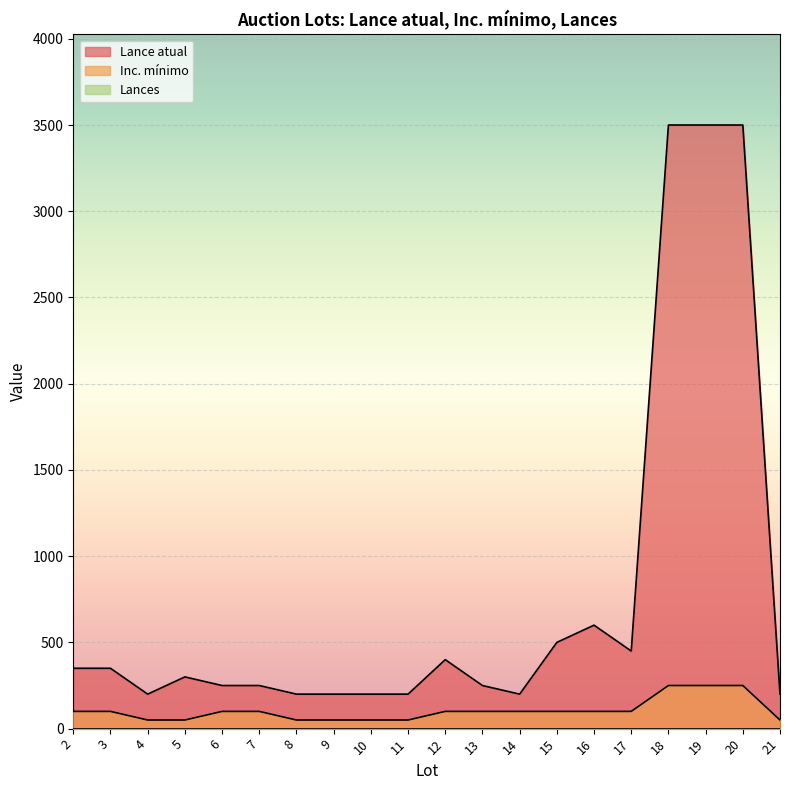

True or false: Inc. mínimo and Lance atual cross at least once.

False